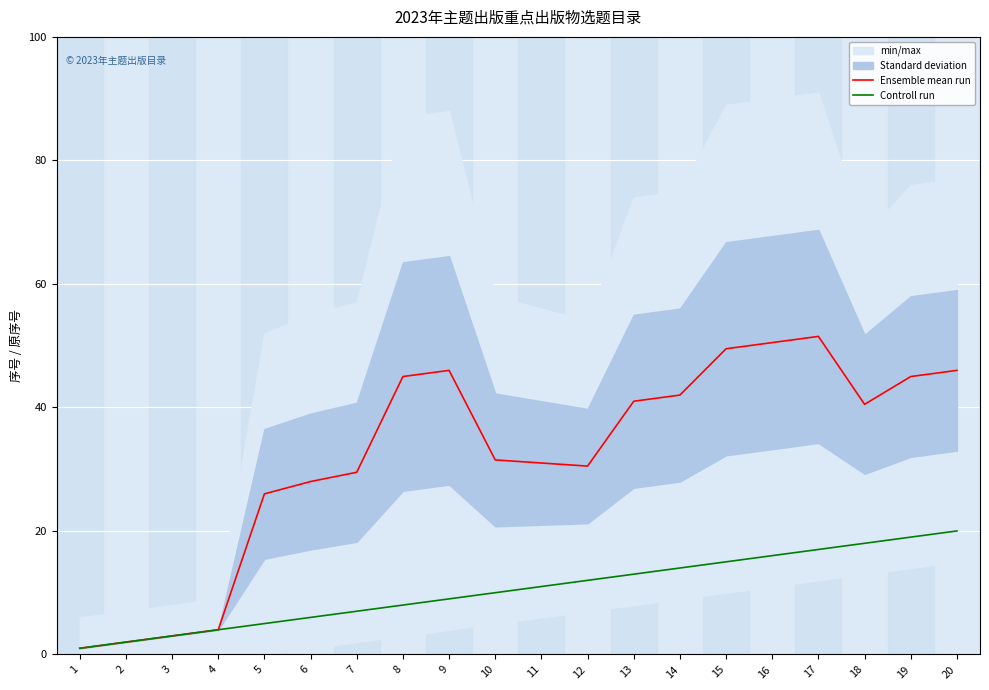

Is it true that Ensemble mean run equals 0.6 at 2?

False